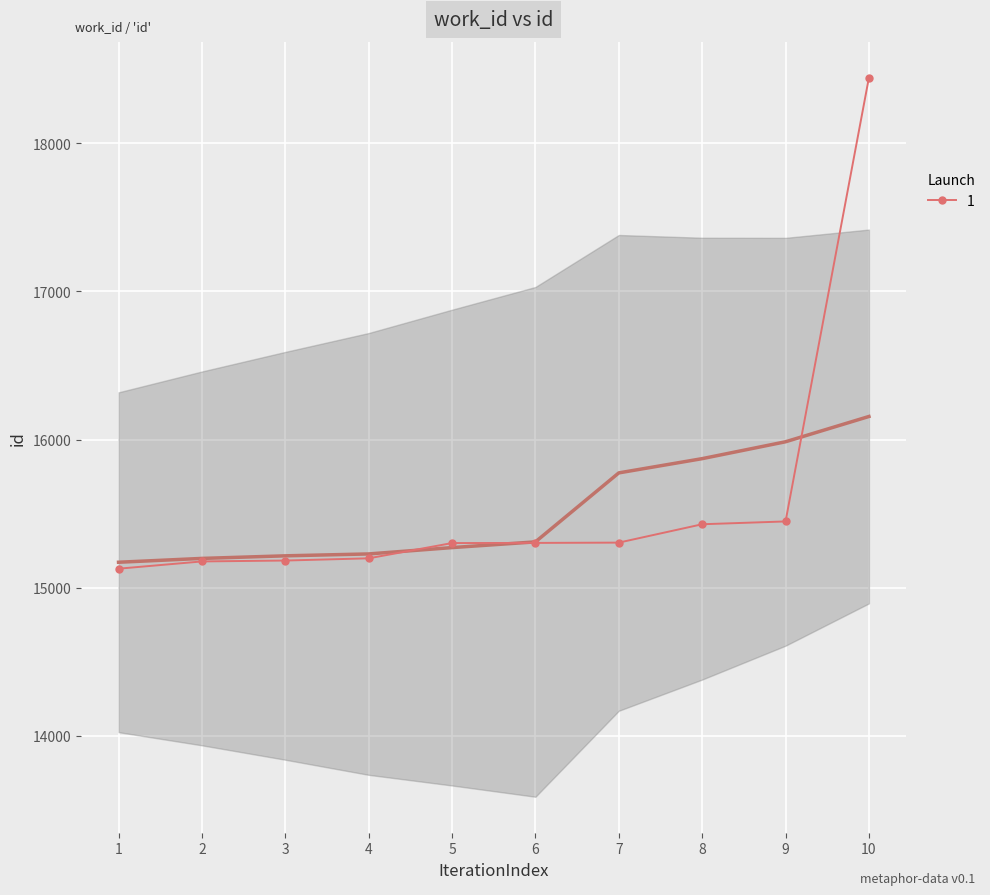

How many lines are shown in the chart?

1